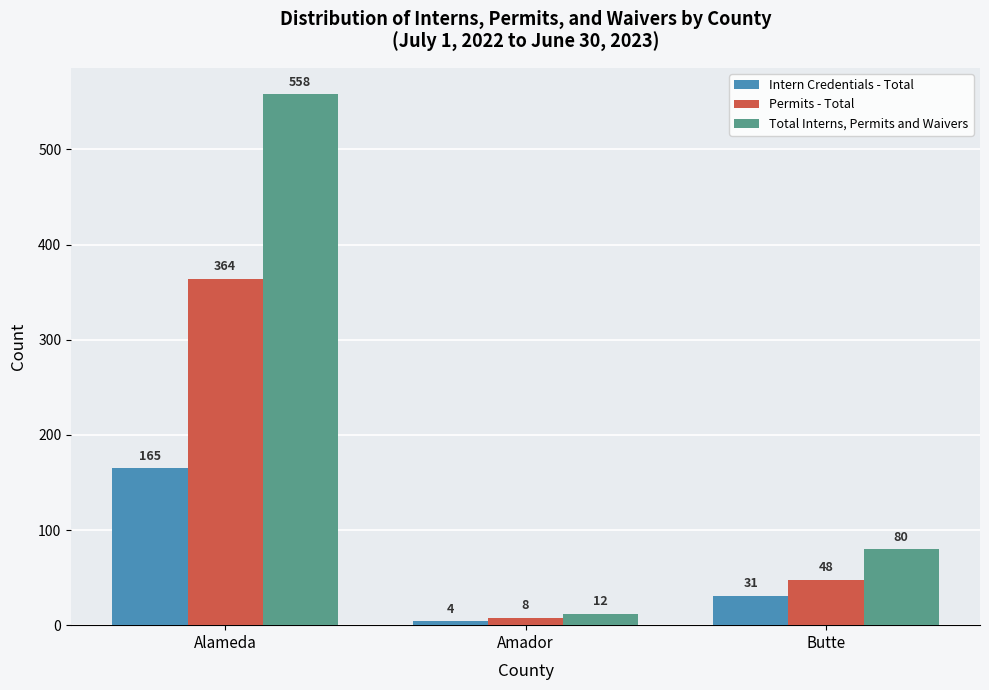

What position from the left is Butte?

3